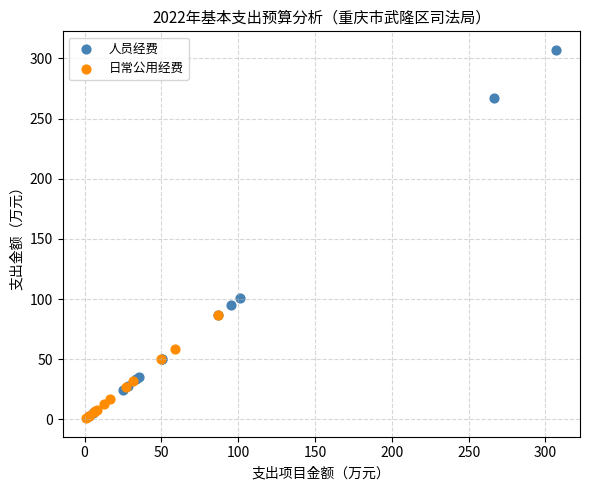

Which series has the widest spread of Y values?

人员经费